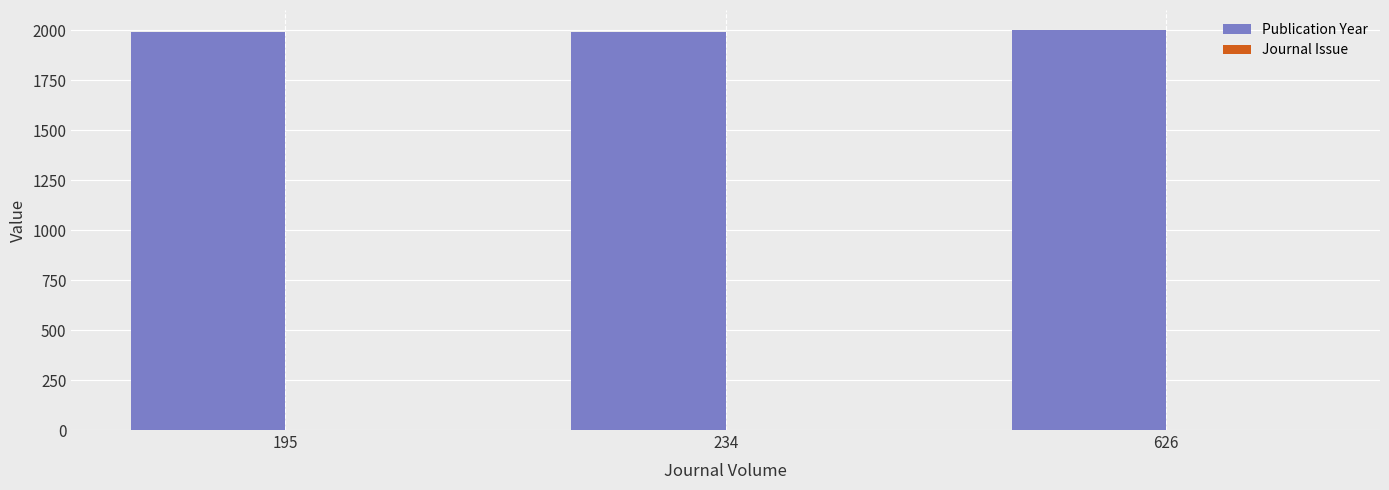

What is the greatest value displayed?

2000